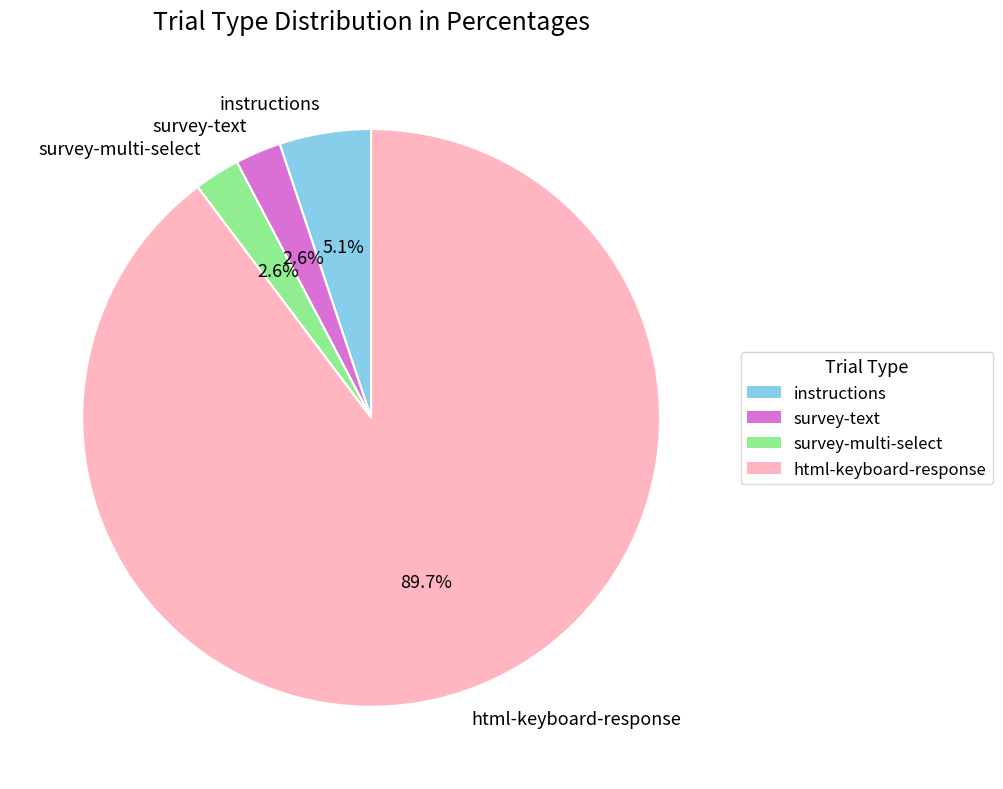

What is the ratio of the value at instructions to the value at survey-multi-select?

2.0